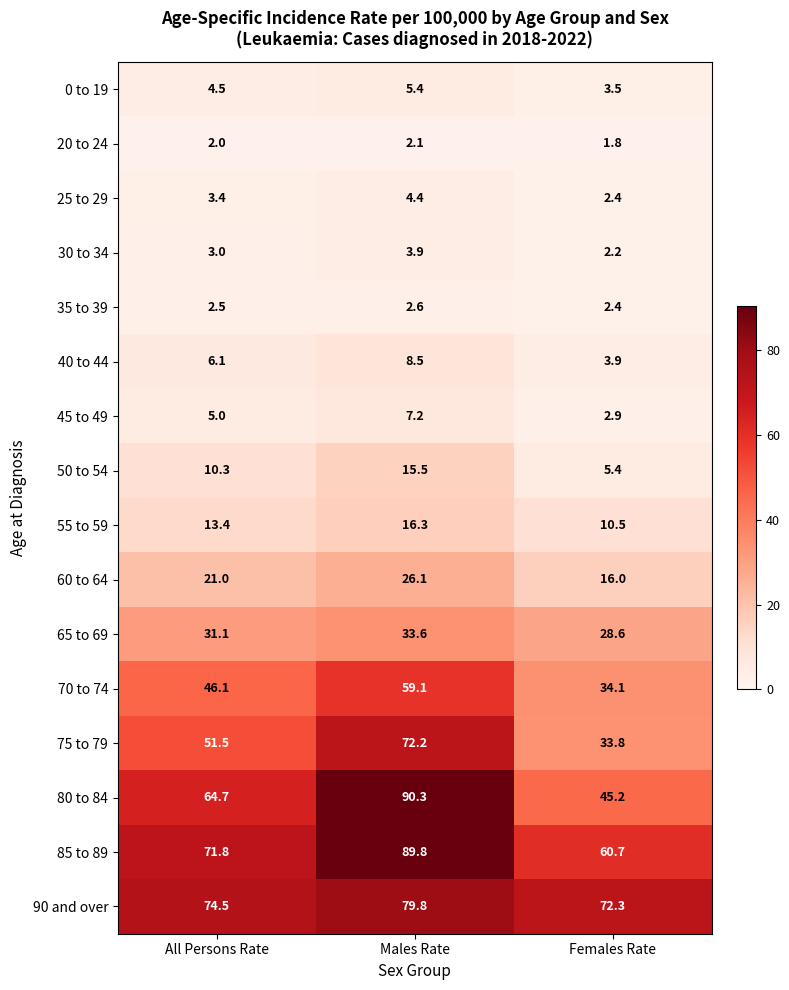

Rank the series at Males Rate from highest to lowest value.

80 to 84, 85 to 89, 90 and over, 75 to 79, 70 to 74, 65 to 69, 60 to 64, 55 to 59, 50 to 54, 40 to 44, 45 to 49, 0 to 19, 25 to 29, 30 to 34, 35 to 39, 20 to 24